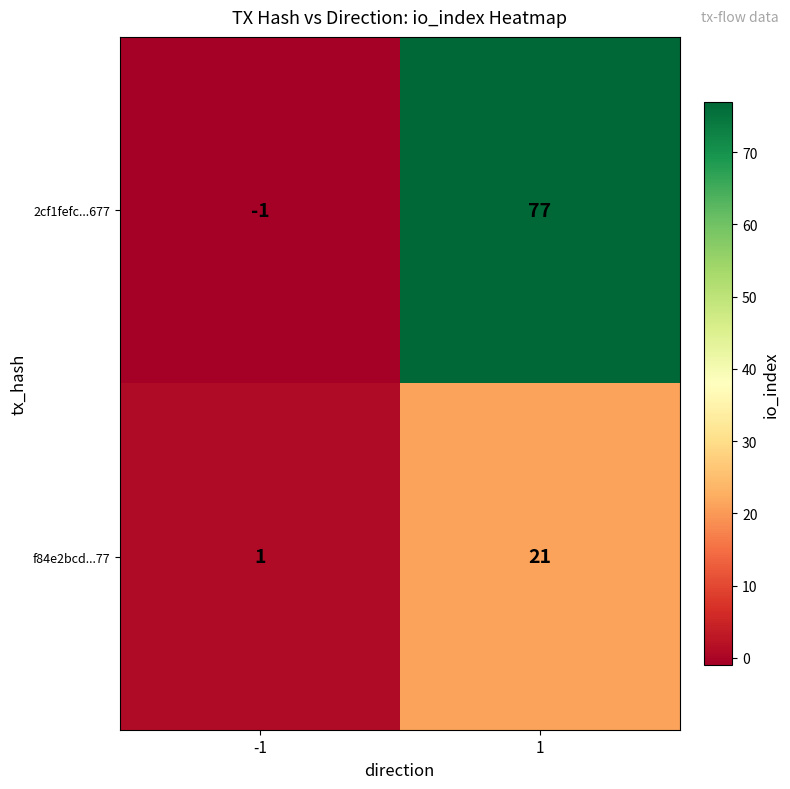

At 1, list the series in order from smallest to largest.

f84e2bcd...77, 2cf1fefc...677